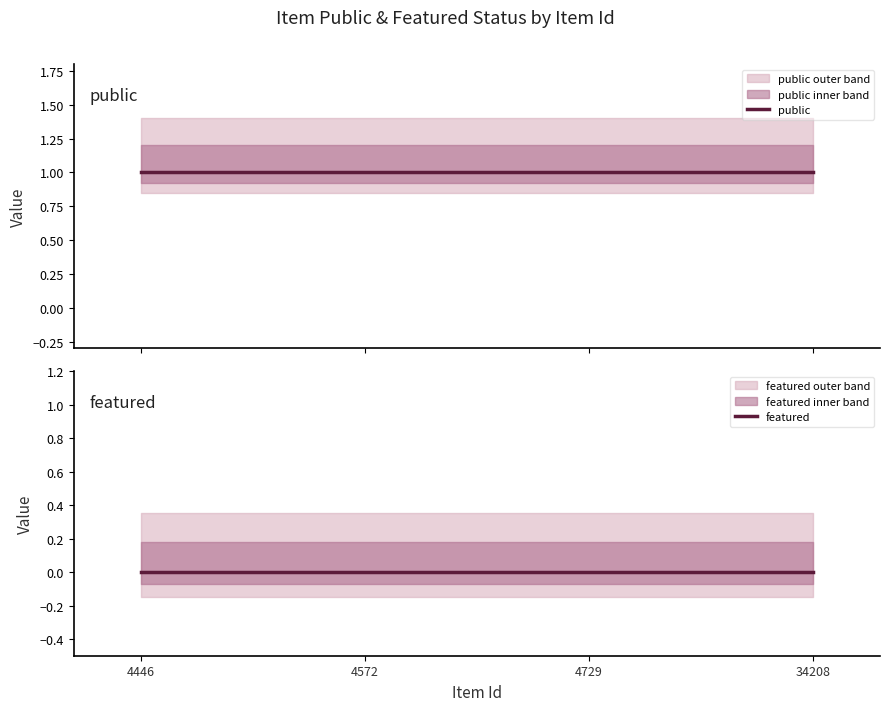

Does the chart have visible grid lines?

No